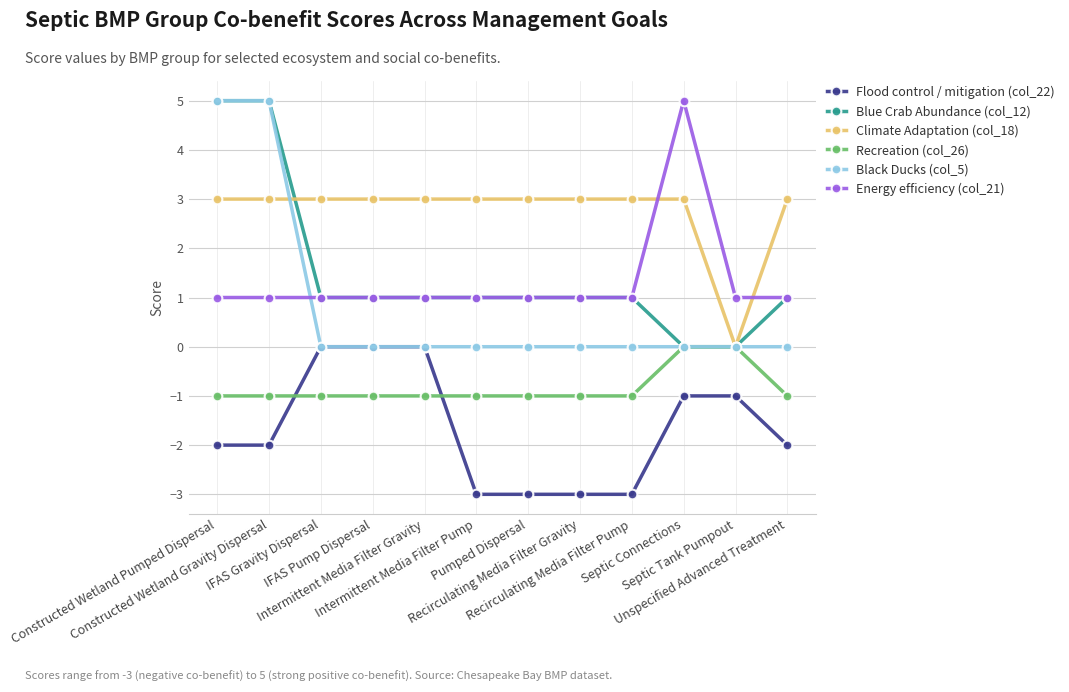

What is the difference between the highest and lowest values at IFAS Gravity Dispersal?

4